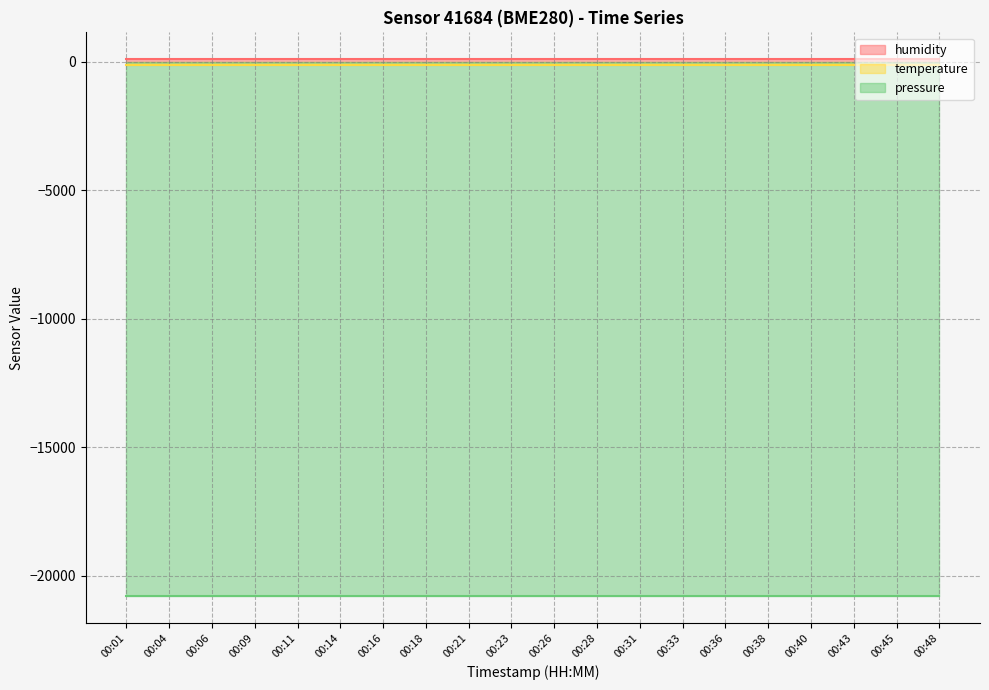

Which series changed the most between 00:23 and 00:31?

humidity